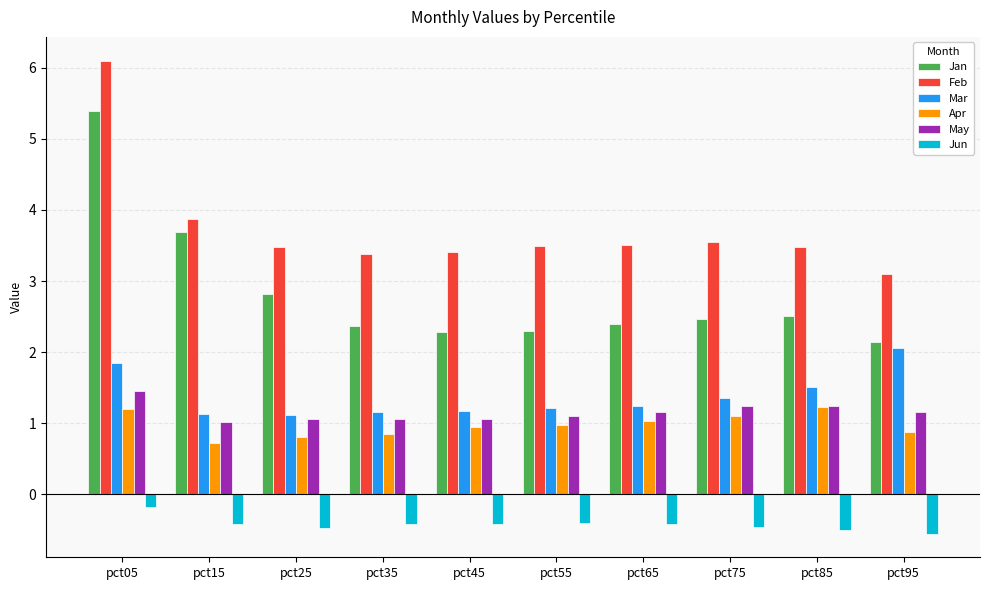

How many groups of bars are there?

10